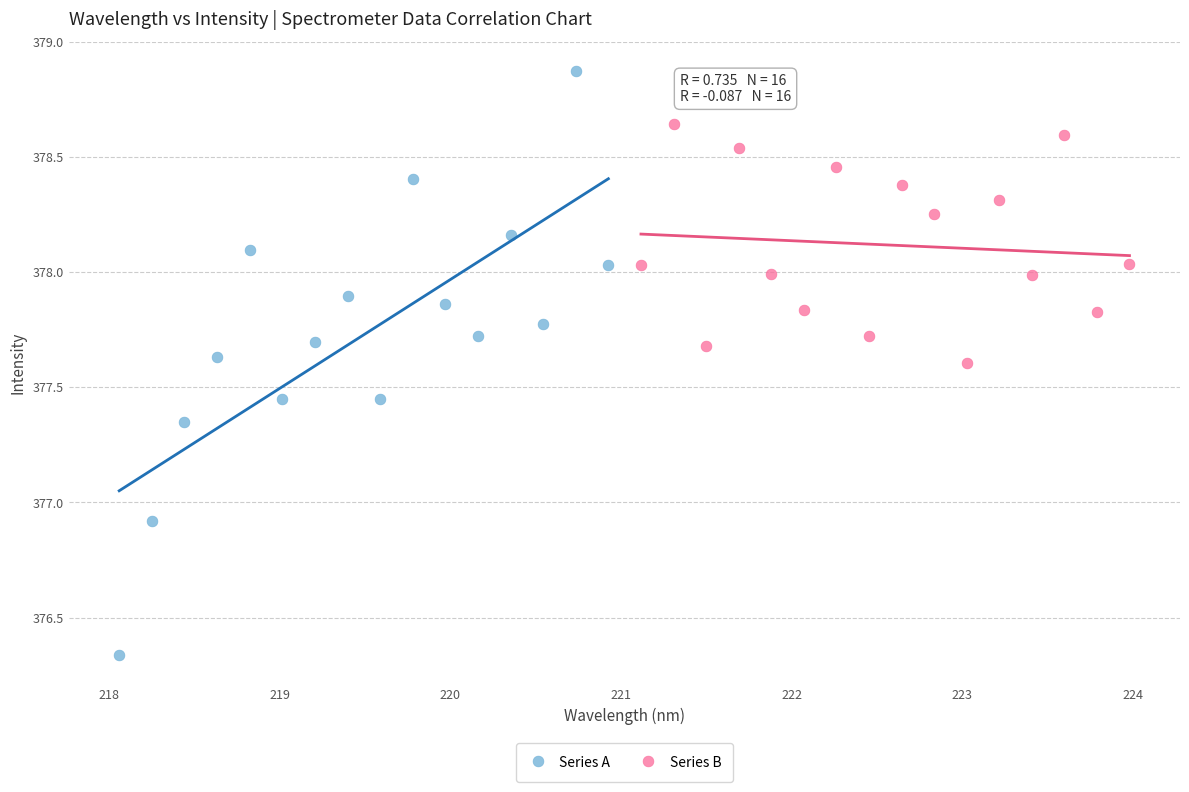

Which series has the largest Y range (max minus min)?

Series A